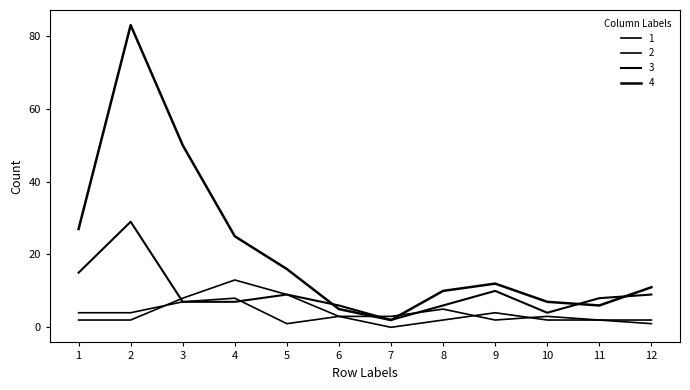

Which label corresponds to the smallest value in the chart?

7